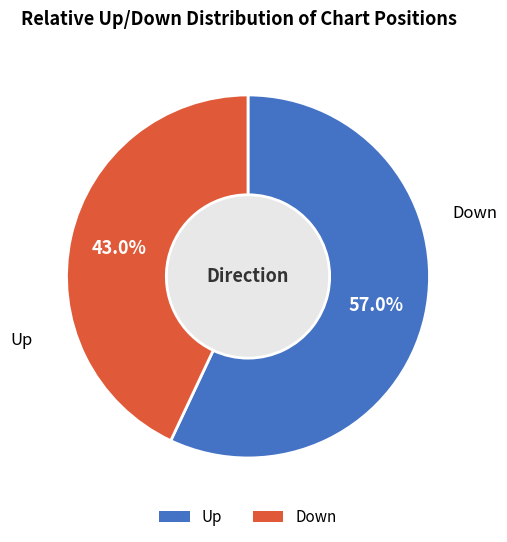

Is there any slice that represents more than half of the pie?

Yes